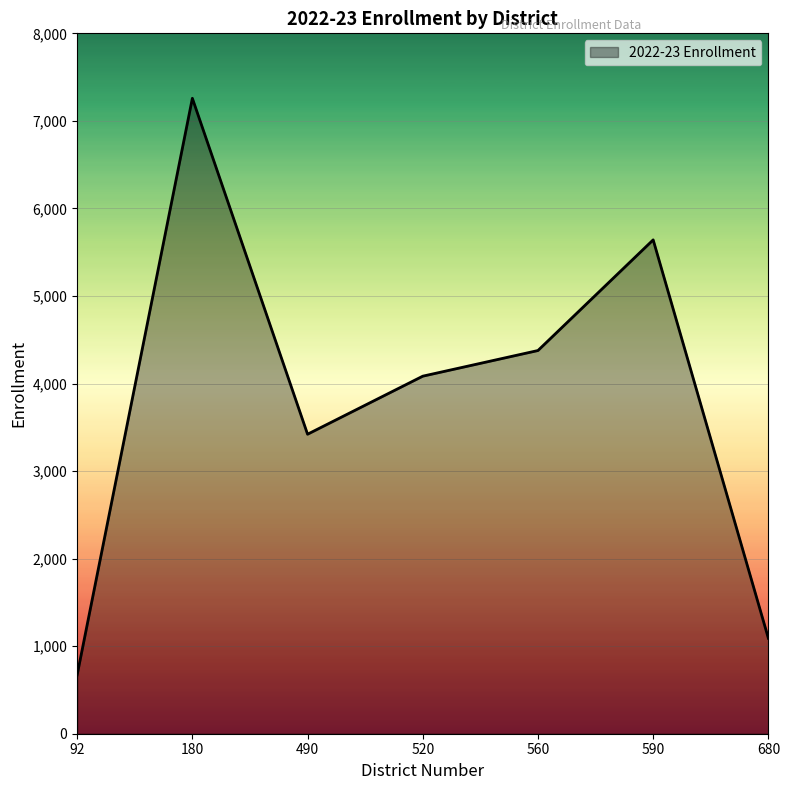

Rank the categories by value from lowest to highest.

92, 680, 490, 520, 560, 590, 180